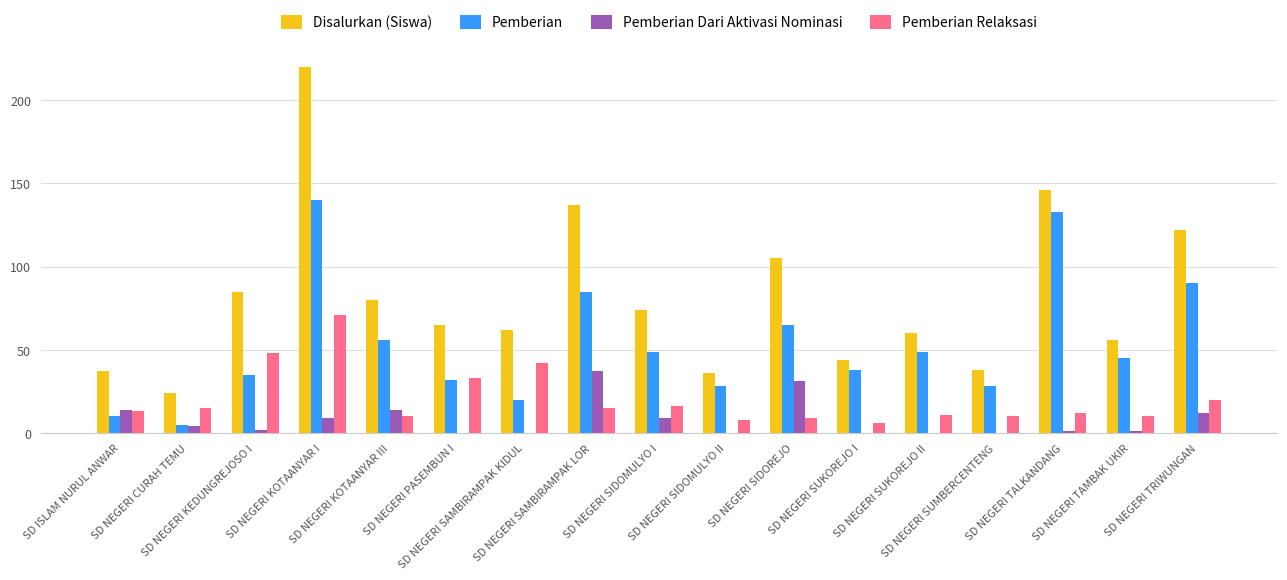

What is the maximum value for Disalurkan (Siswa)?

220